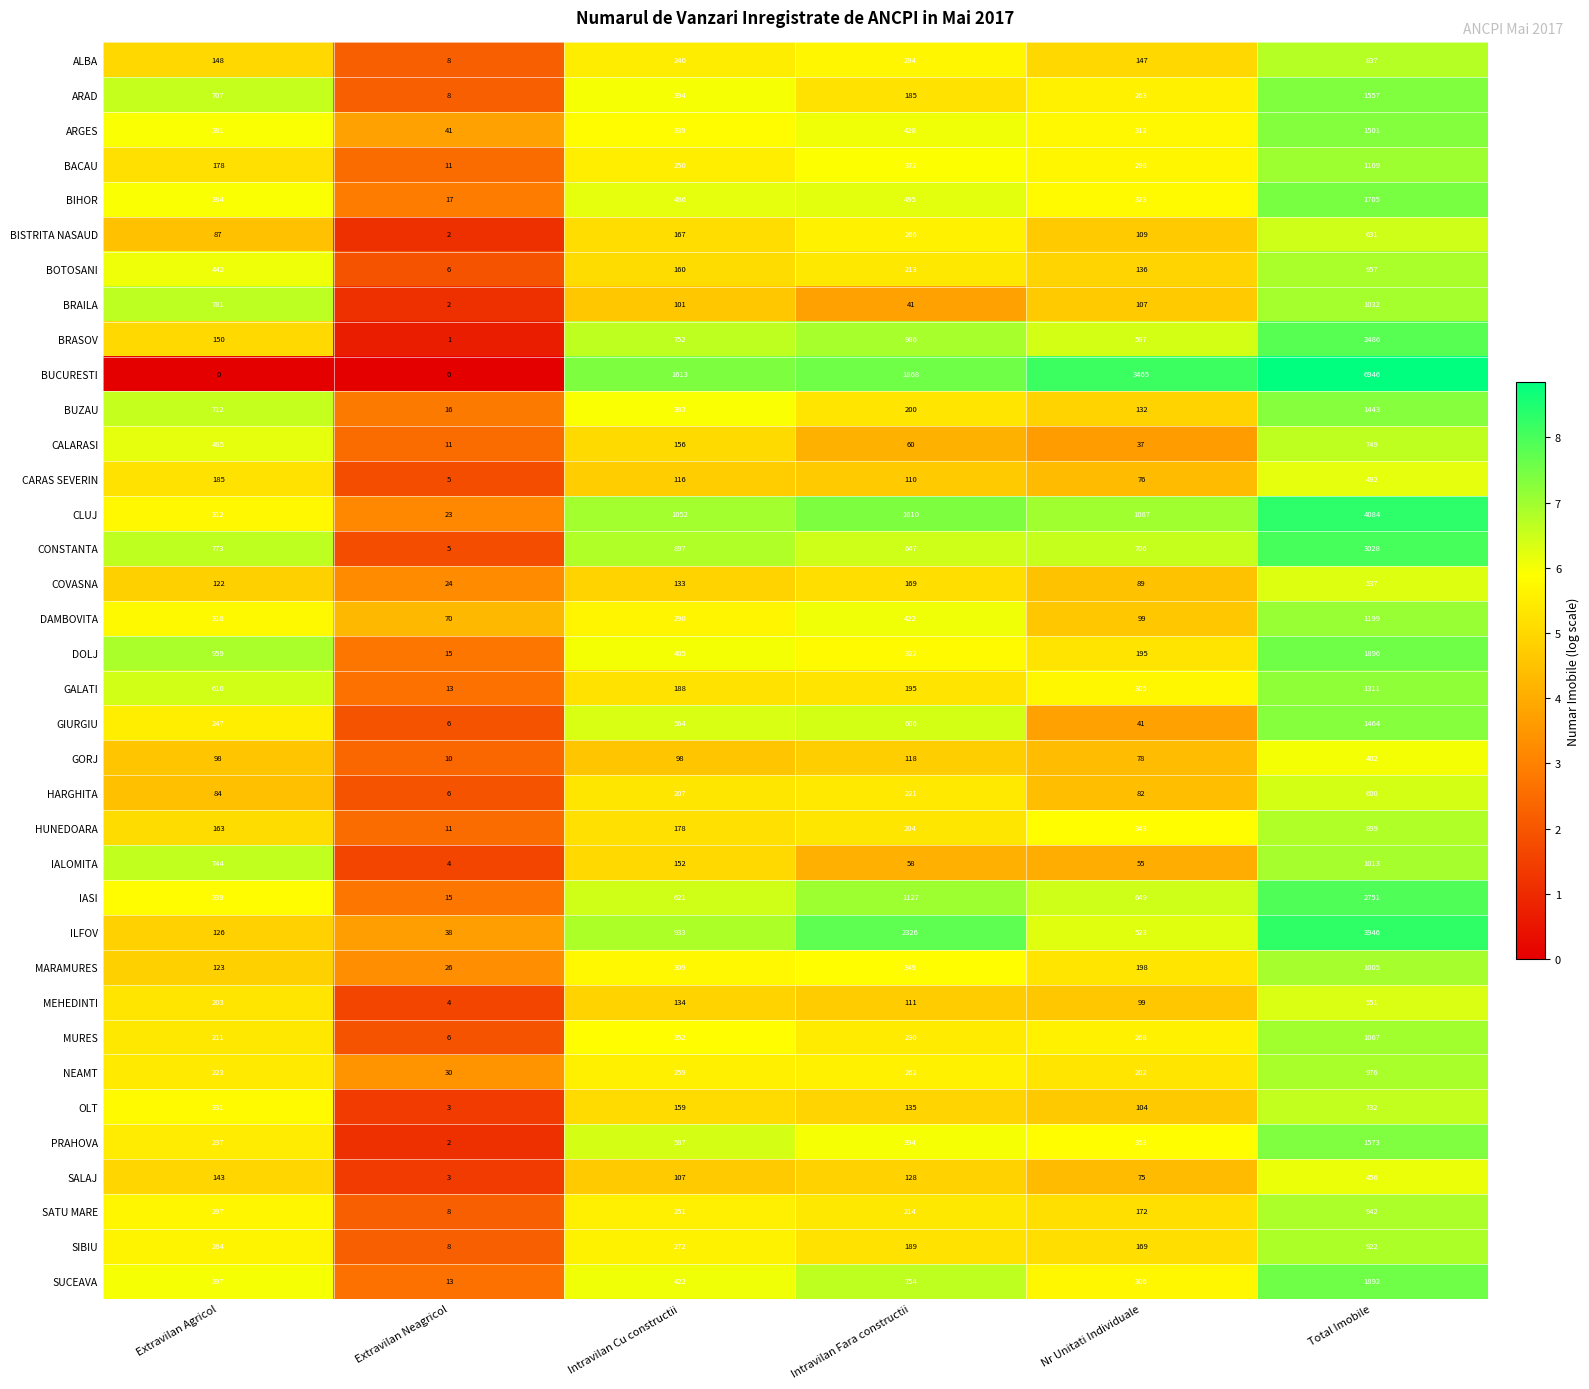

How many categories are shown in the chart?

6